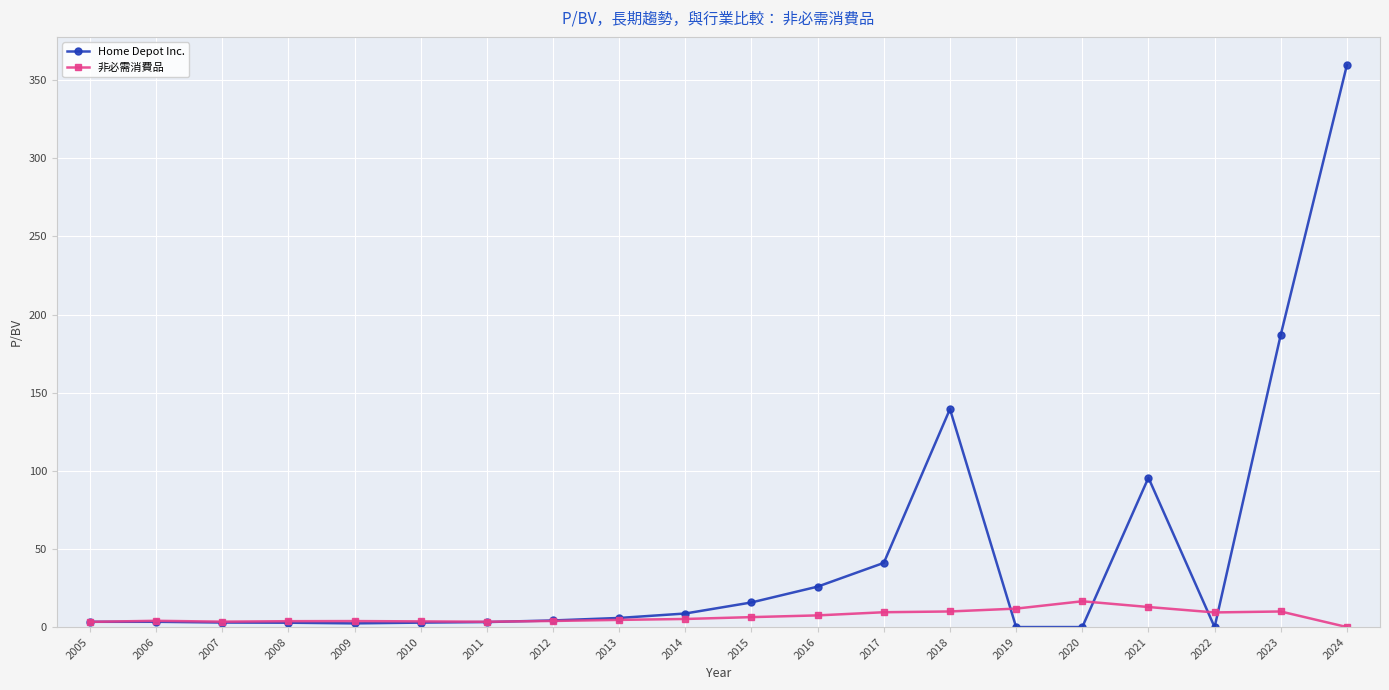

Which series changed the most between 2005 and 2024?

Home Depot Inc.